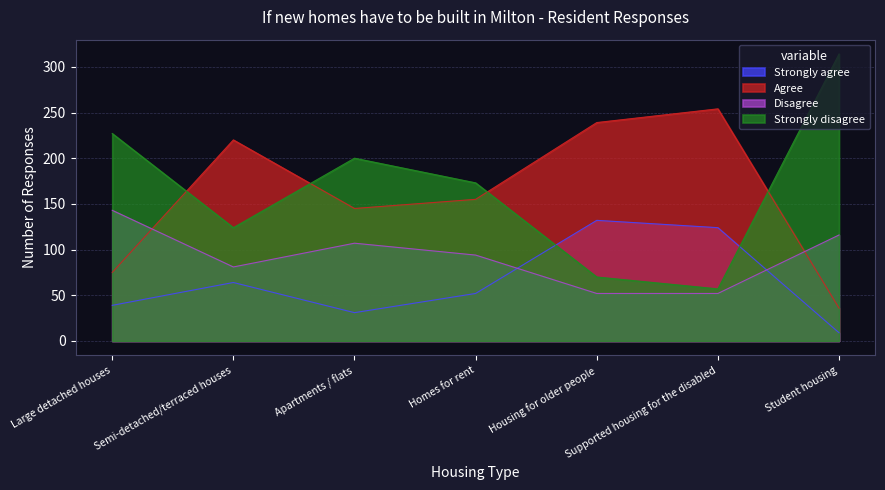

Is the value of Strongly disagree at Semi-detached/terraced houses greater than the value of Strongly agree at Large detached houses?

Yes